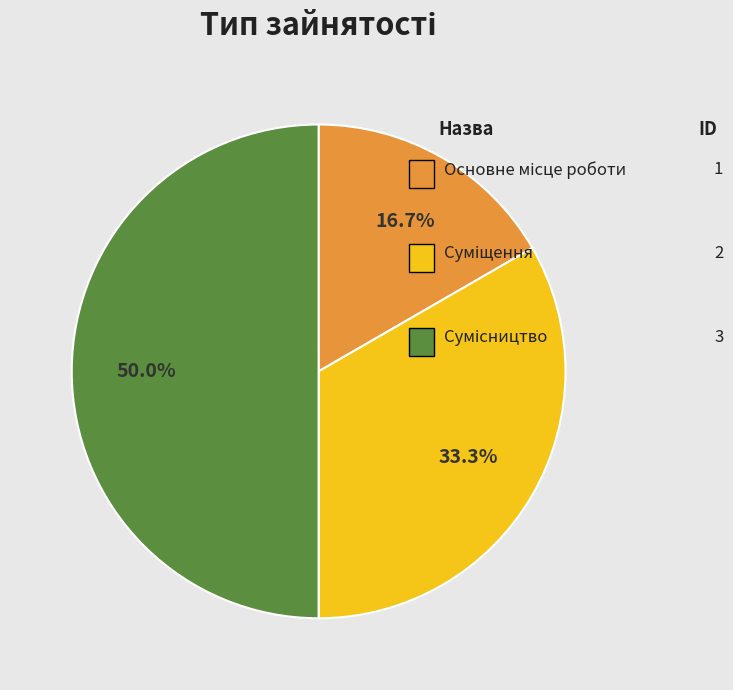

How many slices are in this pie chart?

3